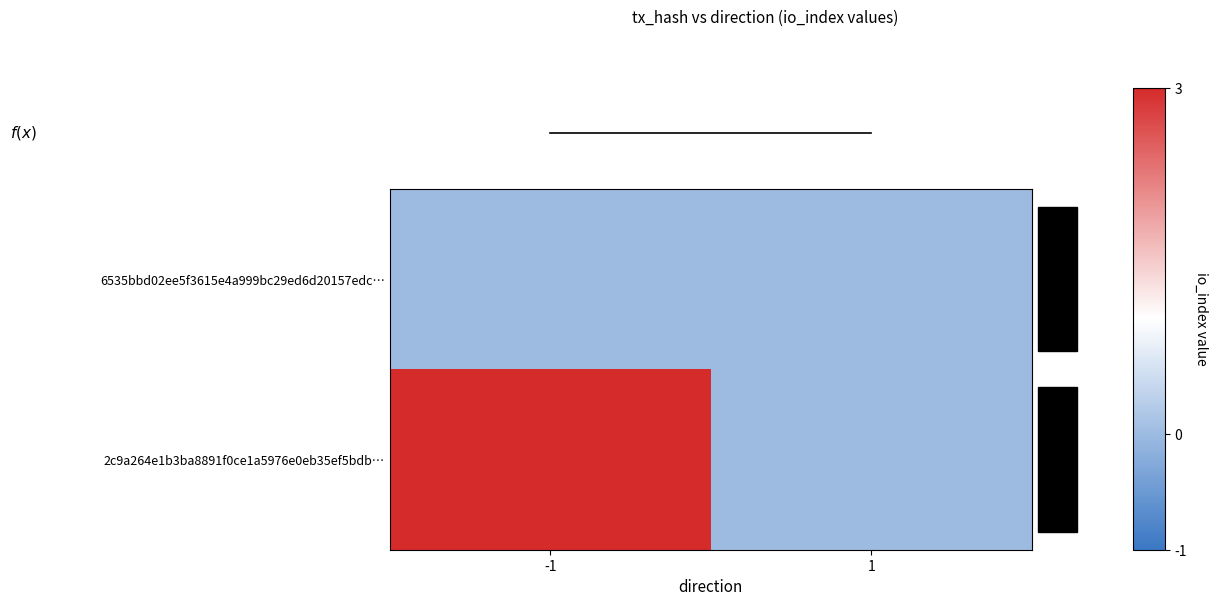

Reading right to left, transcribe all the data shown in this chart.

6535bbd02ee5f3615e4a999bc29ed6d20157edc…: 1=0	-1=0
2c9a264e1b3ba8891f0ce1a5976e0eb35ef5bdb…: 1=0	-1=3